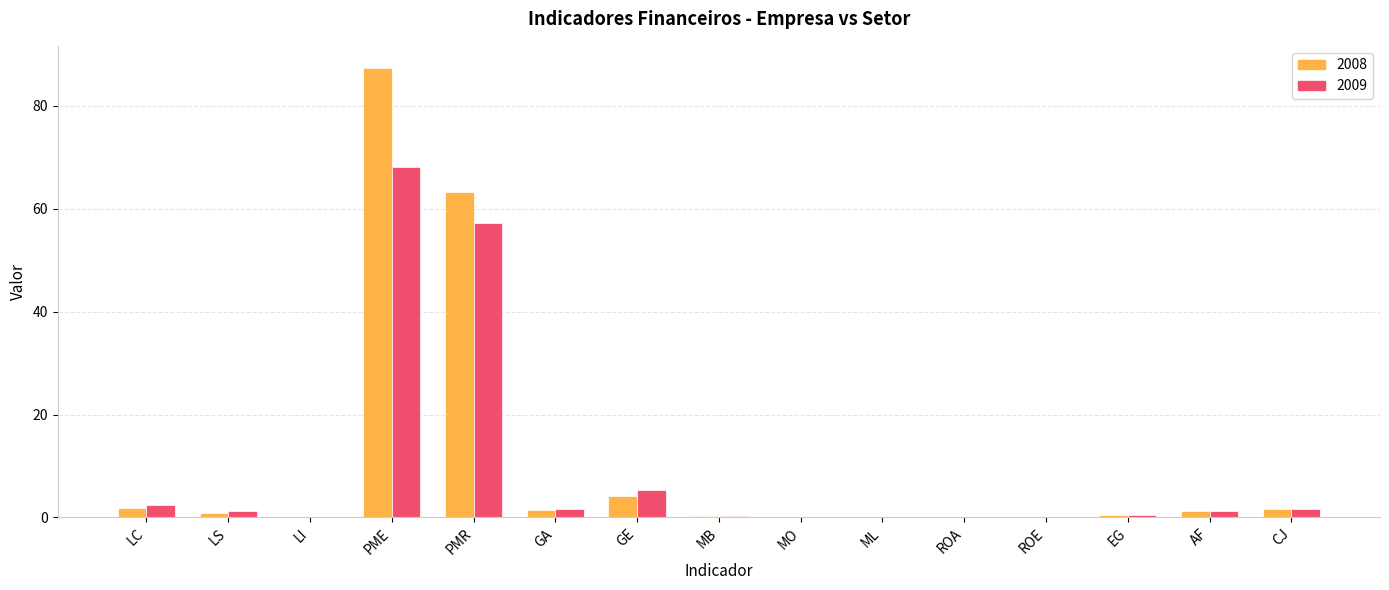

What is the sum of all 2009 values?

139.9